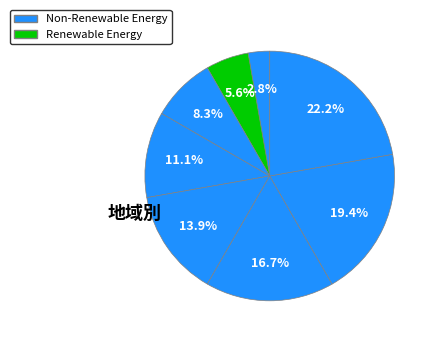

Count the number of slices in the pie.

8